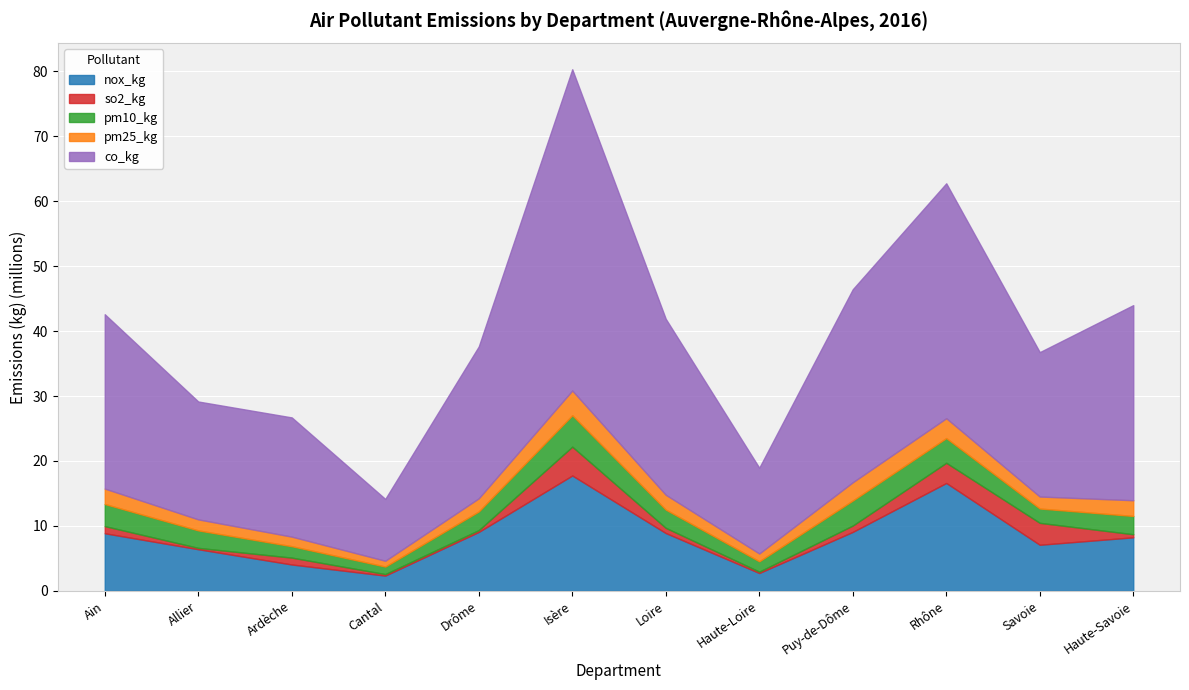

True or false: so2_kg has more than 2 points higher than both neighbors.

True